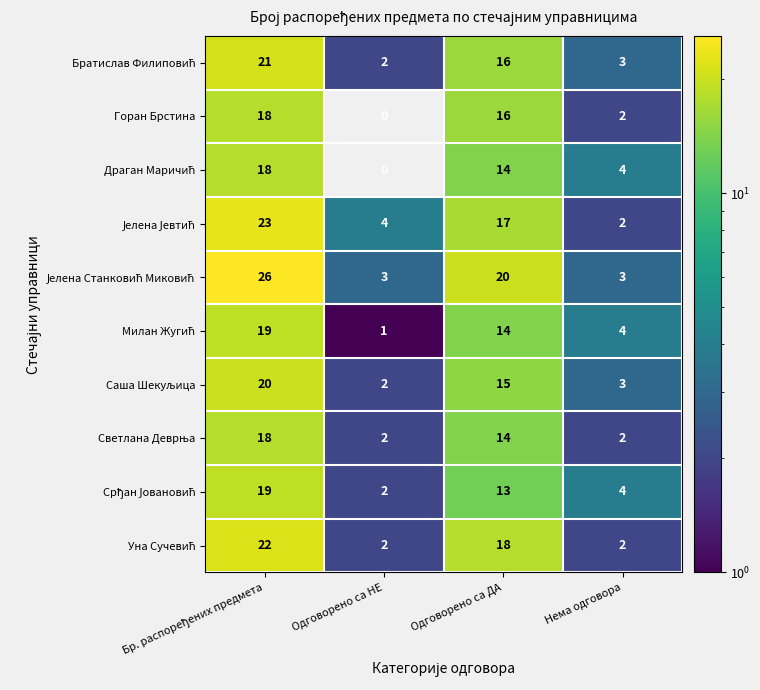

At which category does the chart reach its minimum across all series?

Одговорено са НЕ